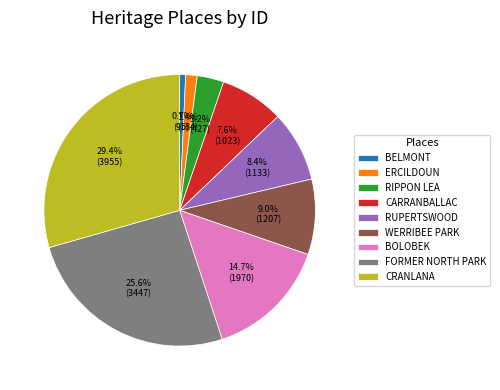

How many segments does this pie chart have?

9